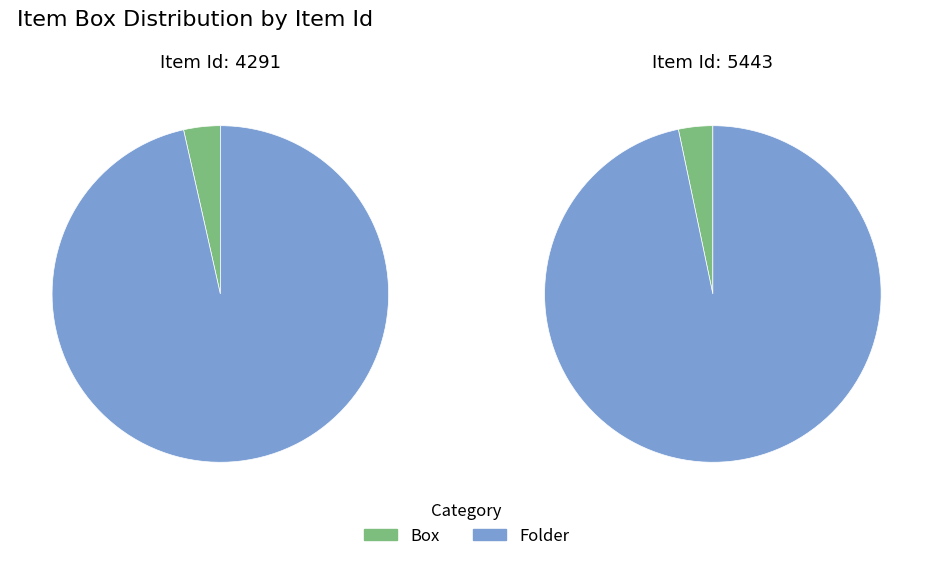

To the nearest percent, what percentage of the pie is 5443?

56%